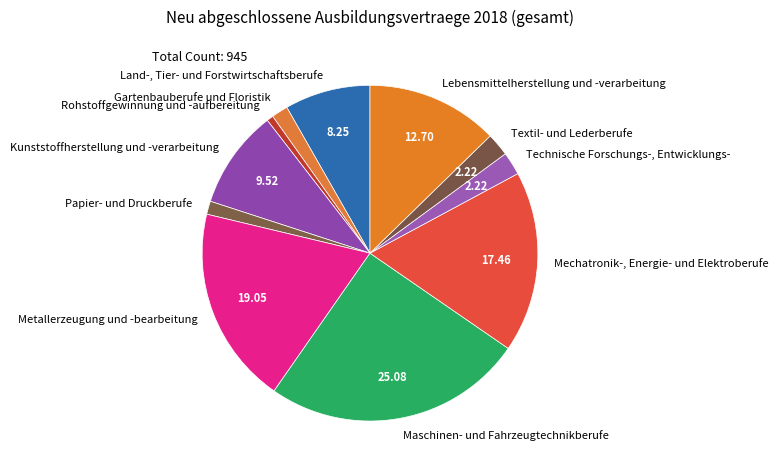

Is the sum of Textil- und Lederberufe and Lebensmittelherstellung und -verarbeitung greater than half?

No